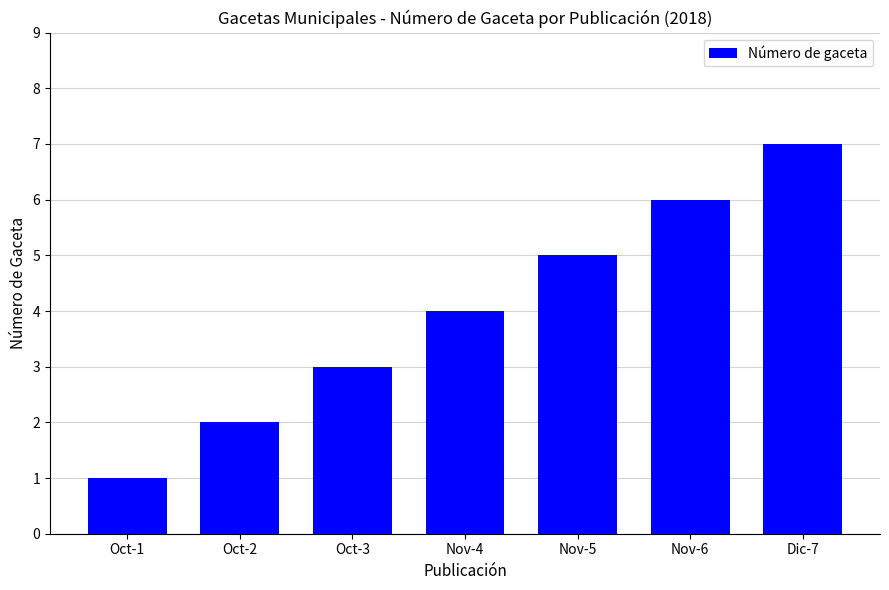

What is the difference between the maximum and minimum values?

6